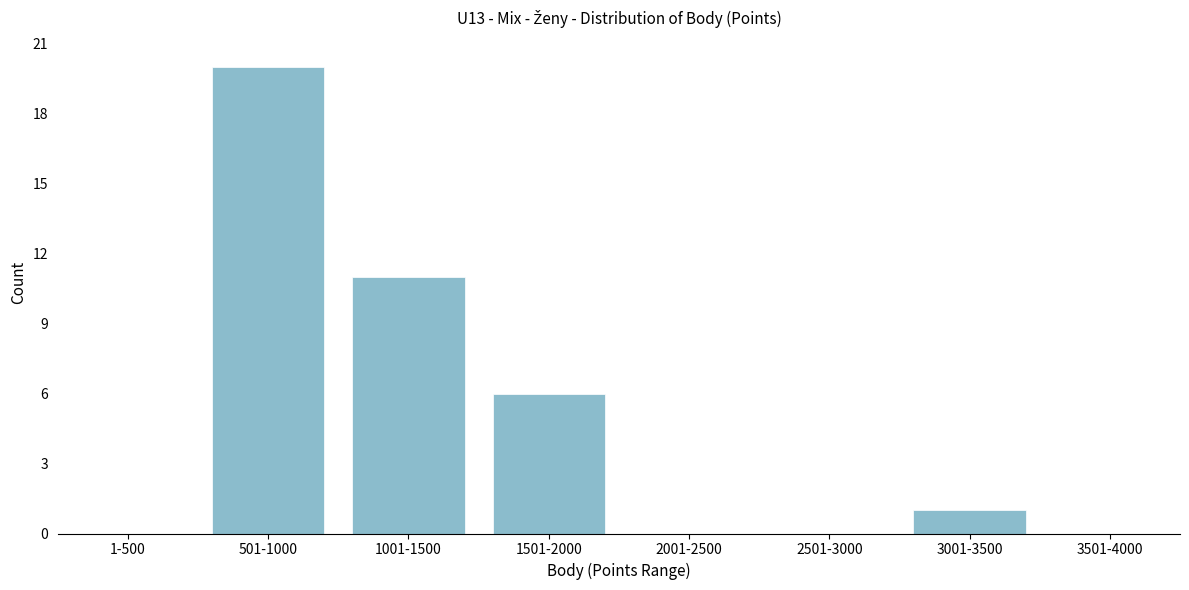

Reading right to left, what are all the values shown in this chart?

3501-4000=0	3001-3500=1	2501-3000=0	2001-2500=0	1501-2000=6	1001-1500=11	501-1000=20	1-500=0